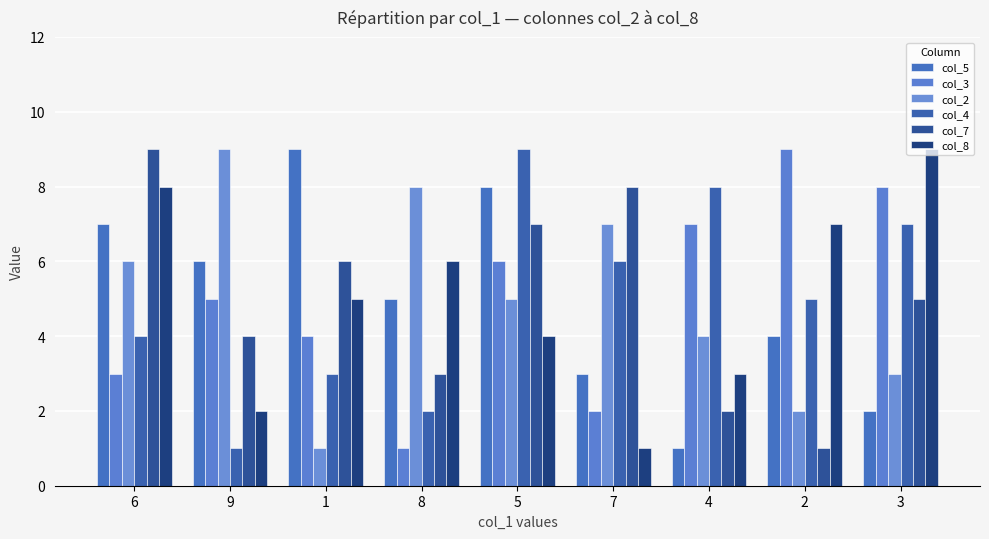

What is the maximum value for col_8?

9